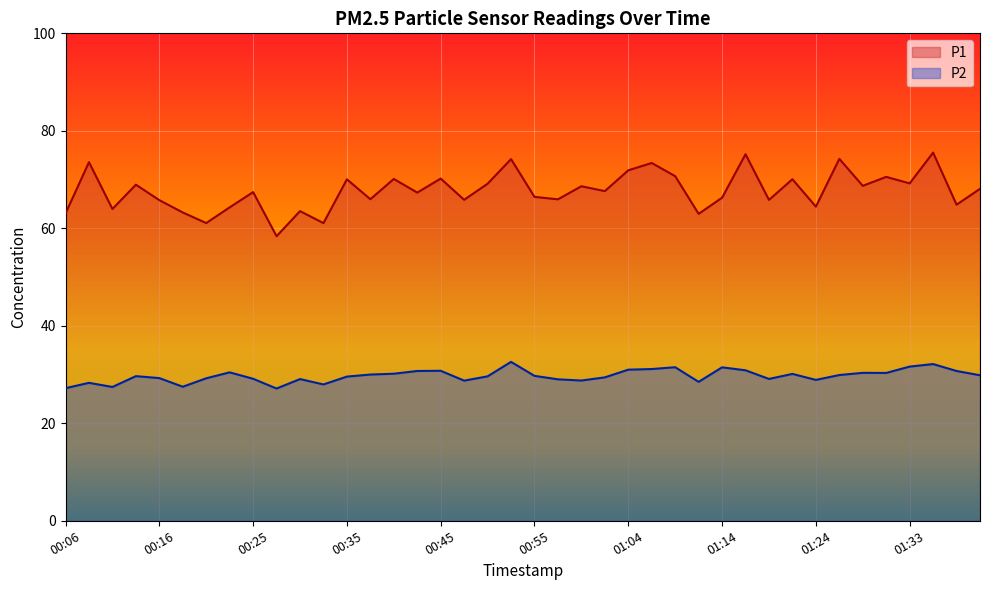

How many lines are shown in the chart?

2